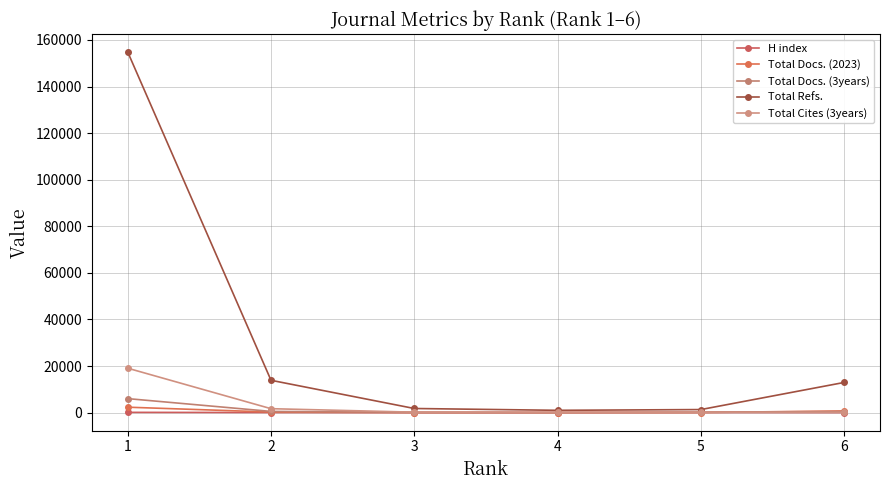

True or false: Total Refs. and Total Docs. (3years) intersect in this chart.

False